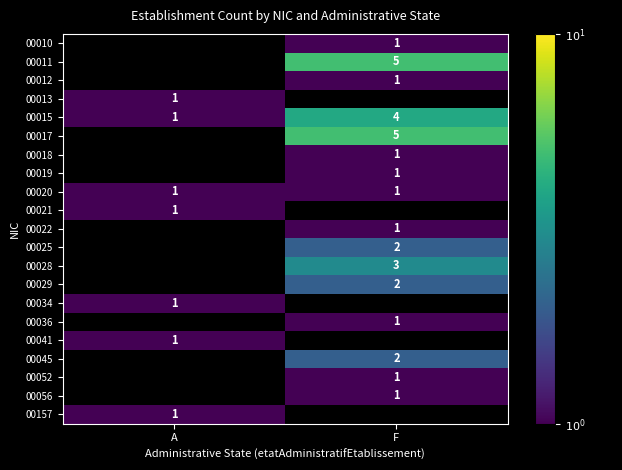

The value of 00052 at F is 0.3. True or false?

False